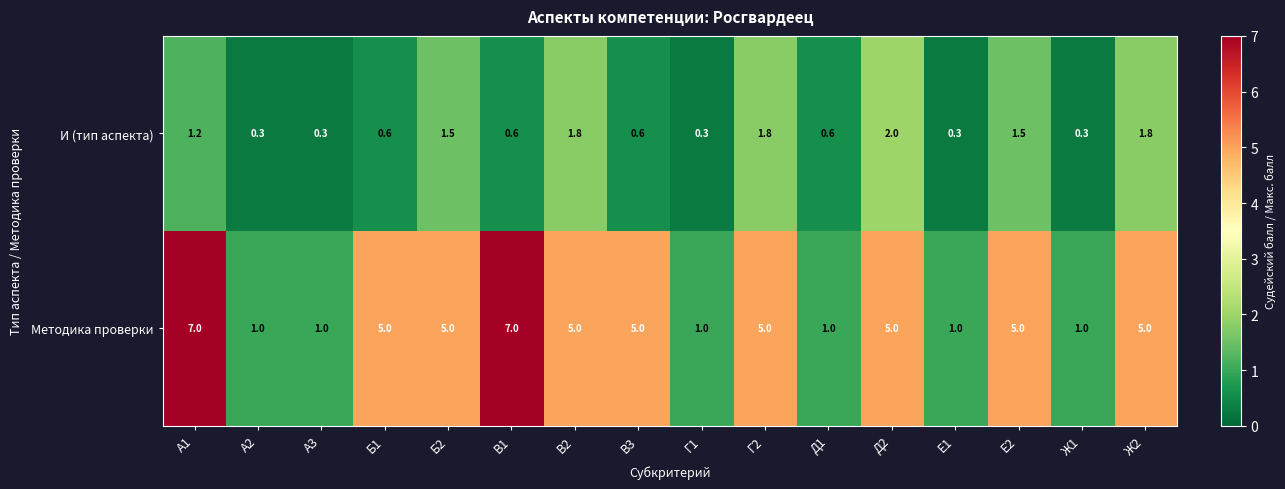

What is the greatest value displayed?

7.0